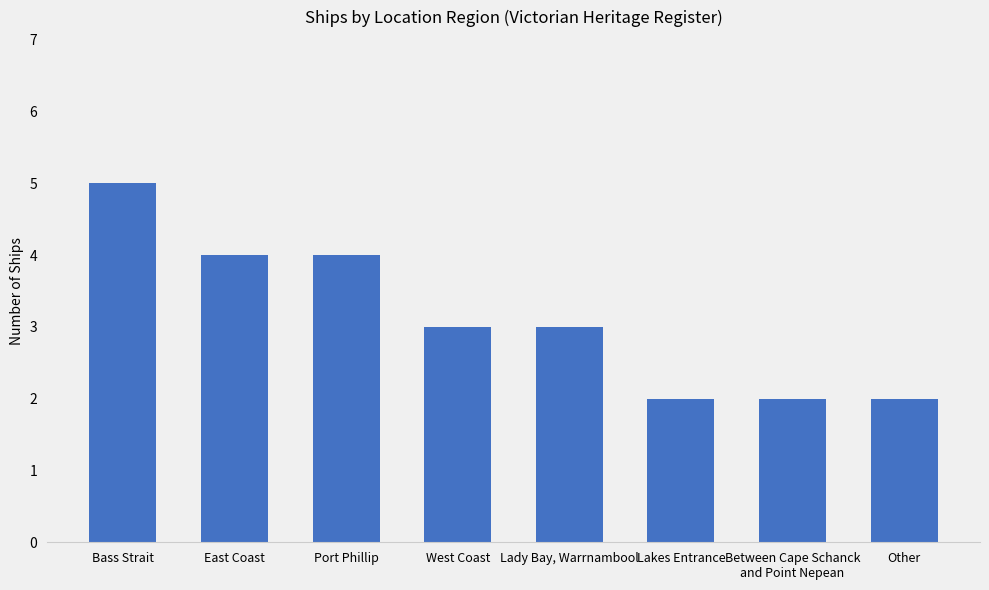

How many values are between 2 and 4?

7